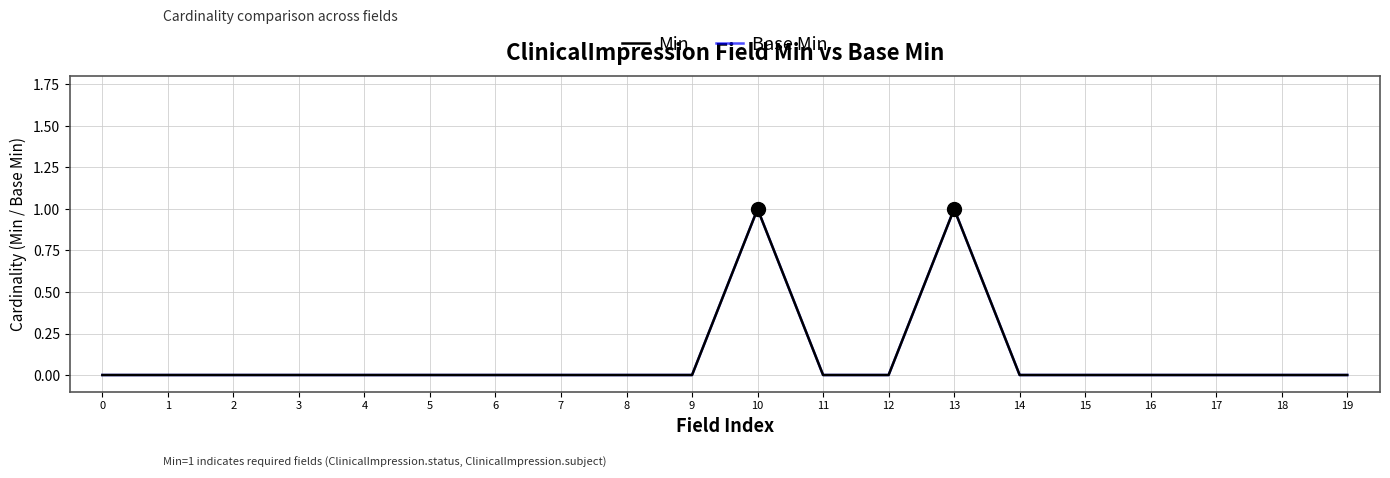

At which category does Base Min reach its first local peak?

10